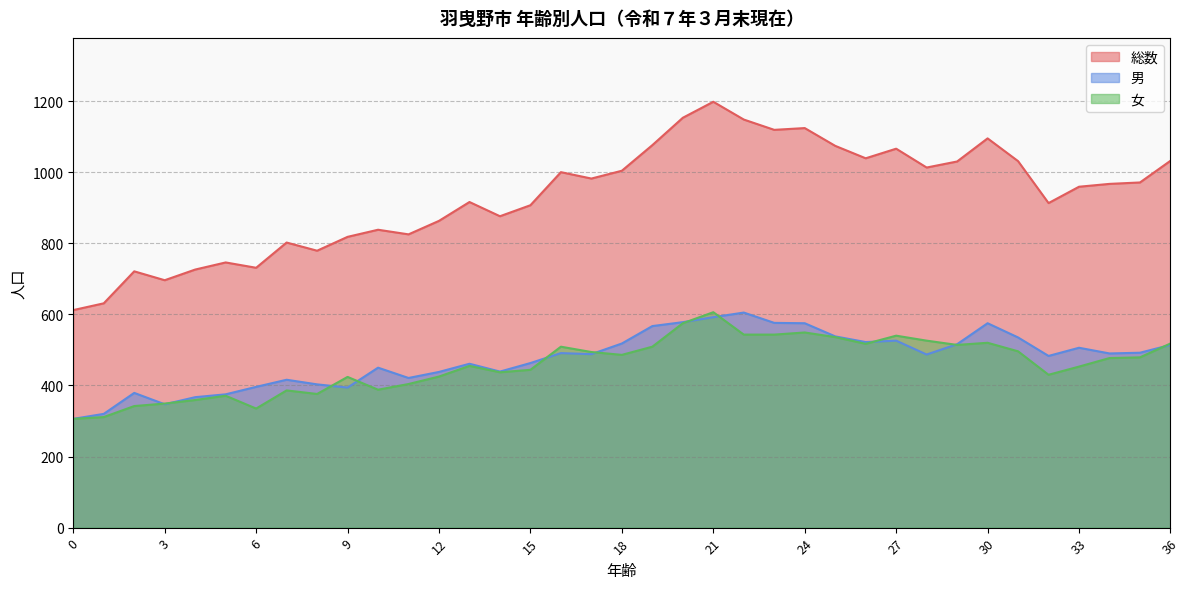

What are all the series names shown in the legend?

総数, 男, 女